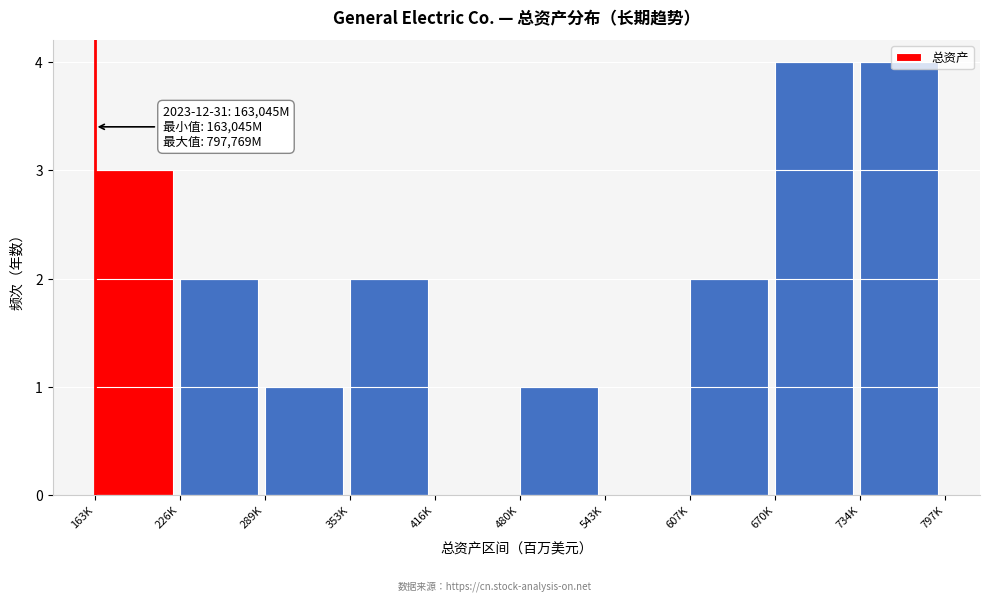

What is the sum of the values at 670K and 607K?

6